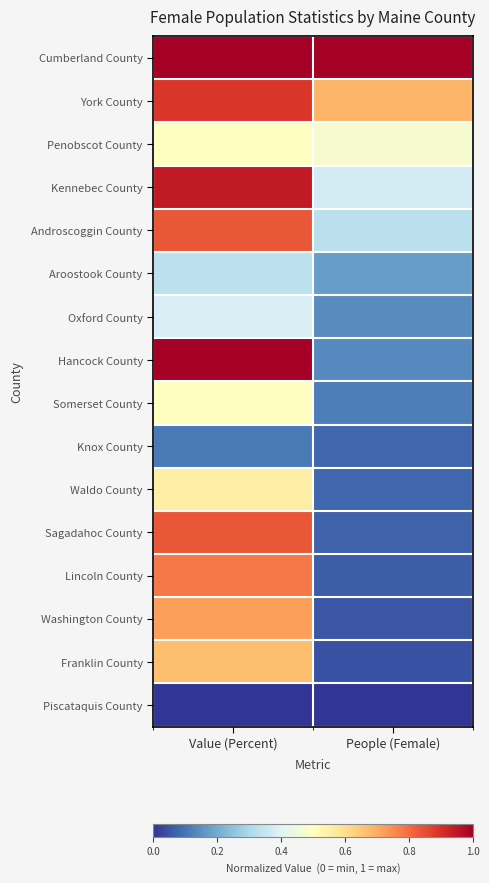

What is the difference between the highest and lowest values at Value (Percent)?

1.0